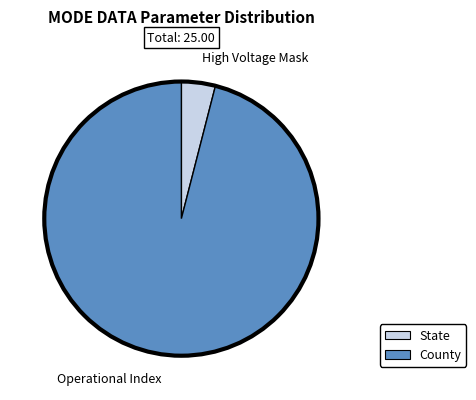

True or false: Operational Index accounts for 86% of the total.

False